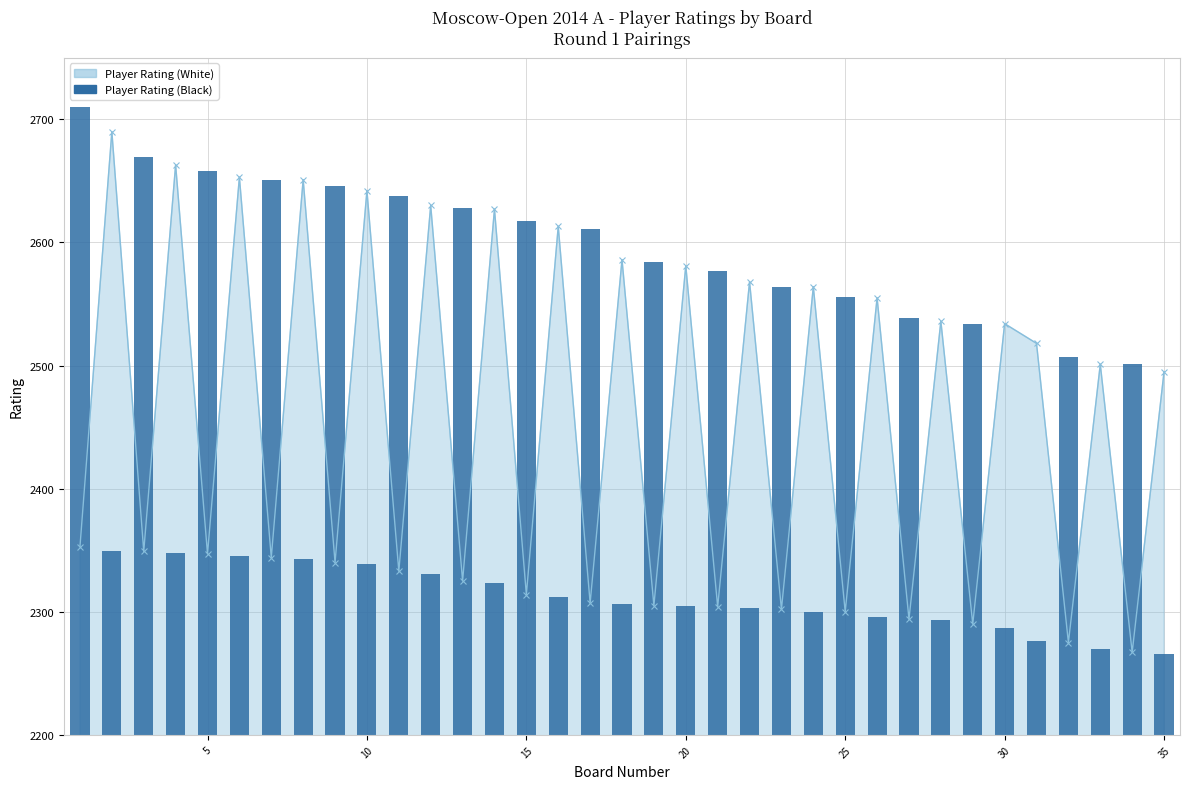

Are the bars horizontal?

No